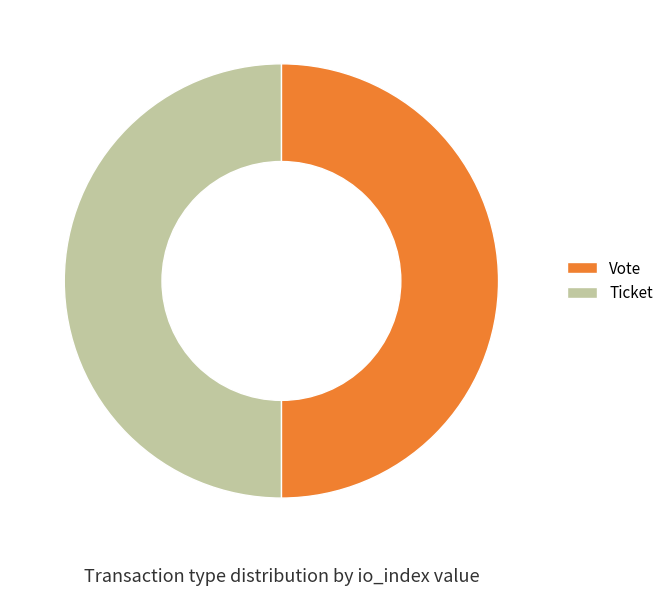

What is the ratio of the value at Vote to the value at Ticket?

1.0